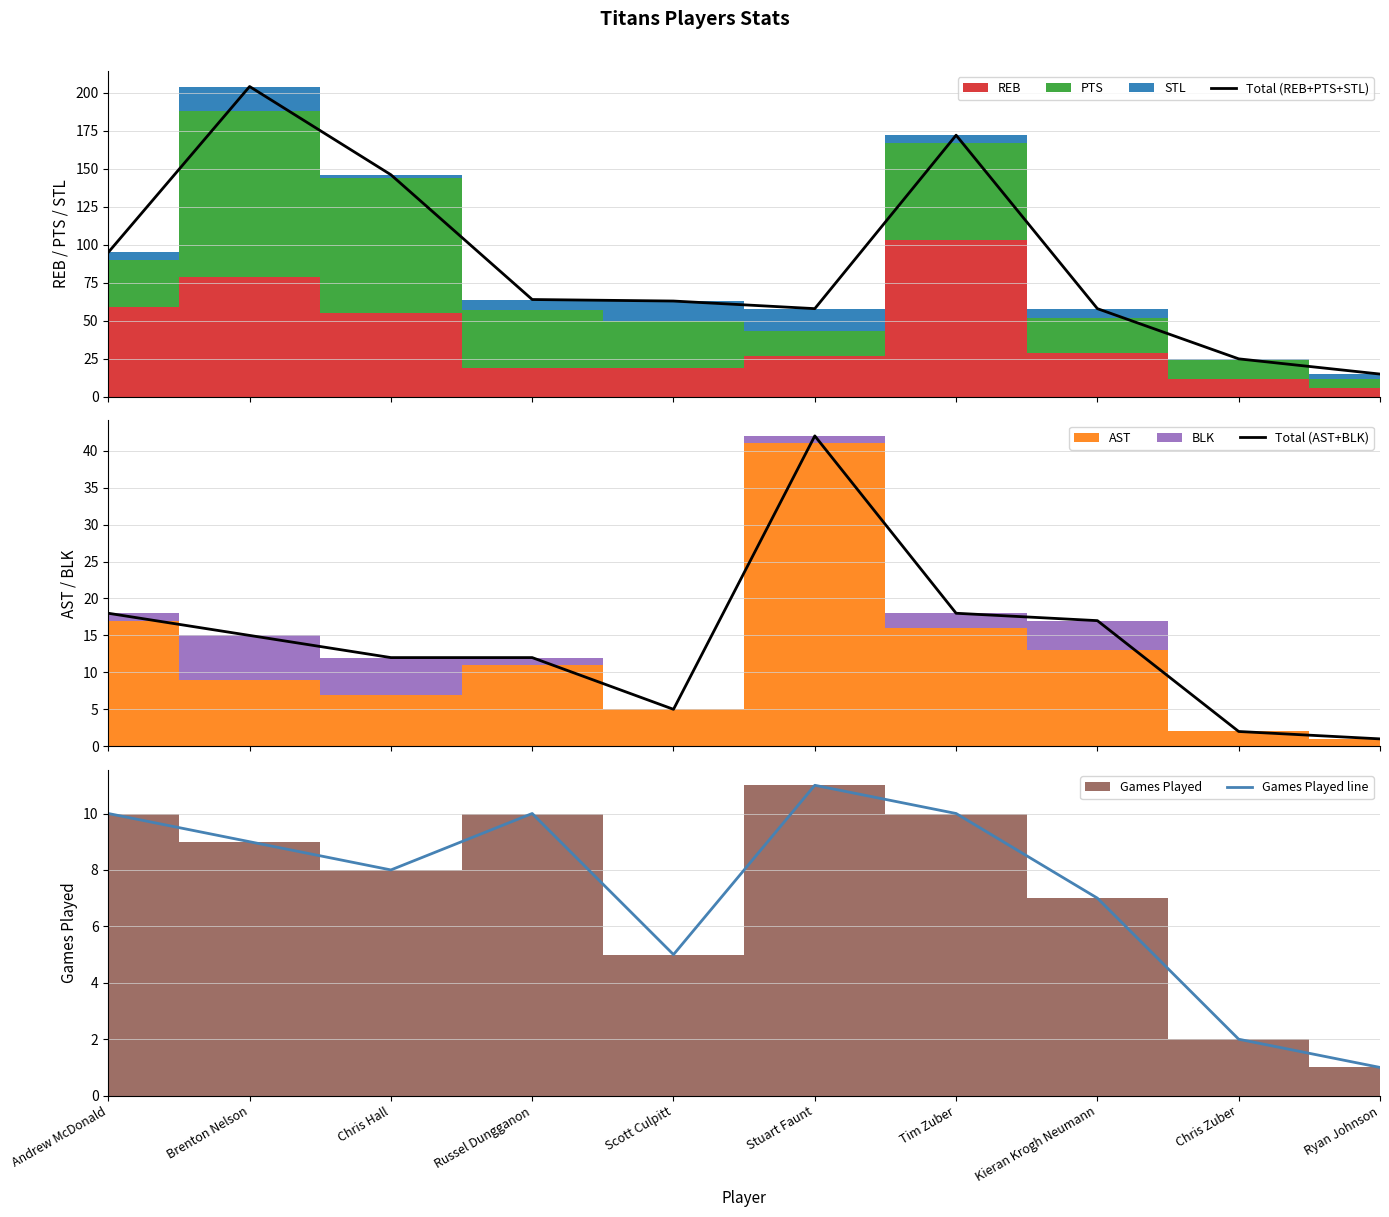

How many data points in Total (AST+BLK) are less than 15?

5